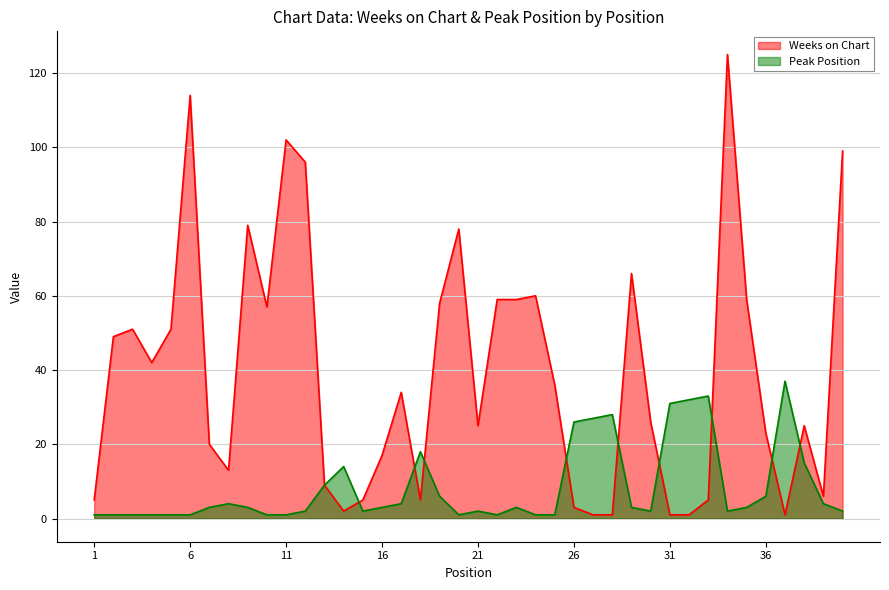

What are all the series names shown in the legend?

Weeks on Chart, Peak Position